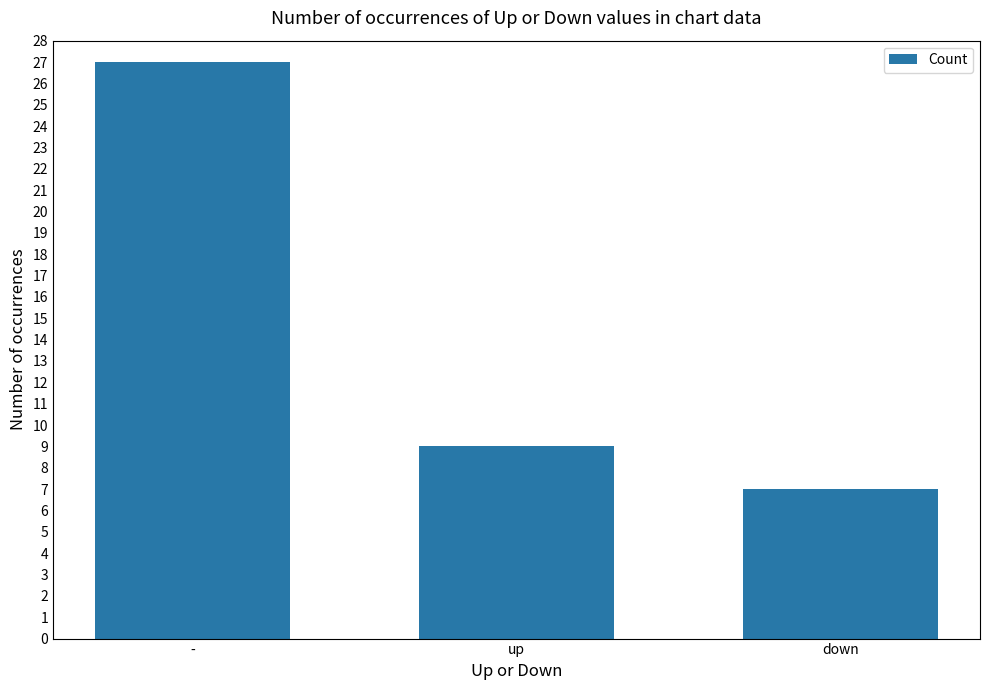

List the labels in order of value, largest first.

-, up, down